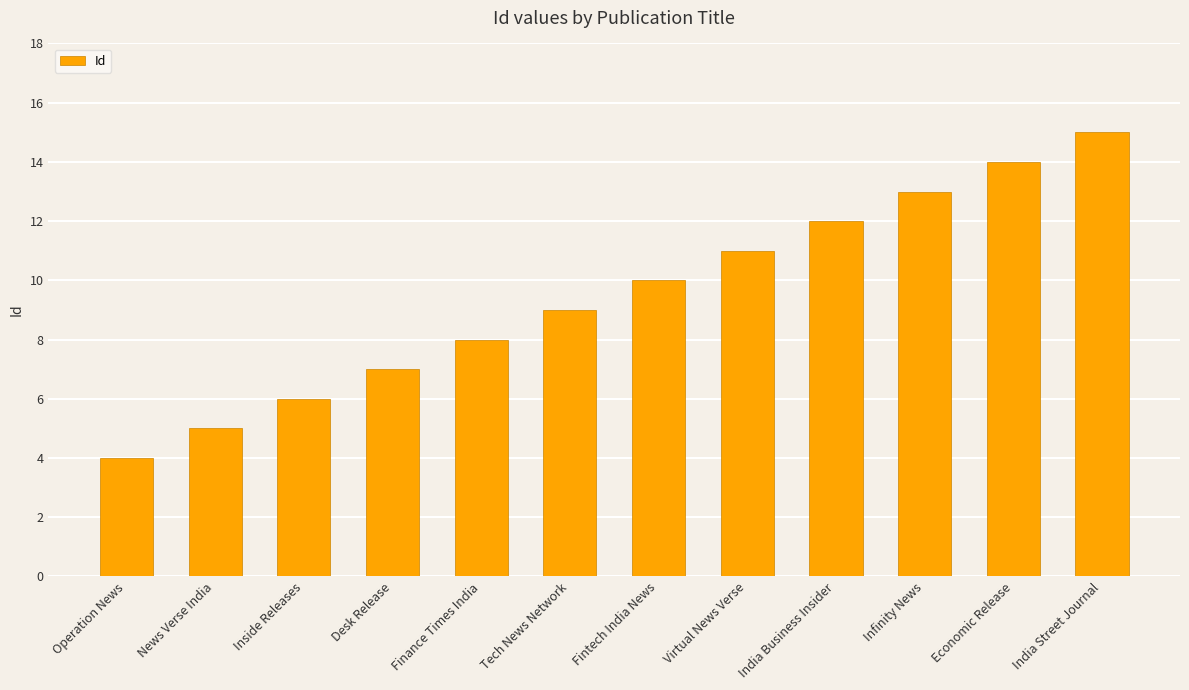

Is it true that the value at India Street Journal is 7?

False